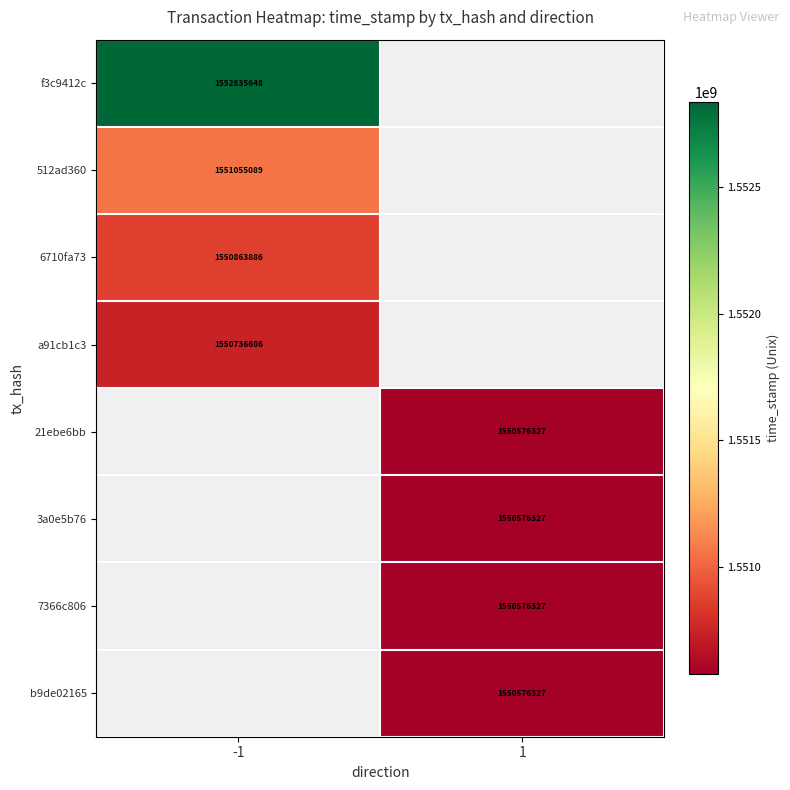

The a91cb1c3 series shows 1550736686 at -1. True or false?

True